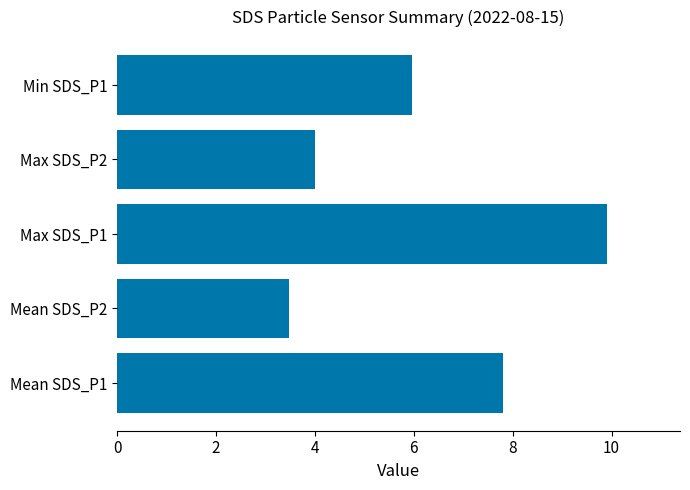

Reading bottom to top, transcribe all the data shown in this chart.

Mean SDS_P1=7.8	Mean SDS_P2=3.5	Max SDS_P1=9.9	Max SDS_P2=4.0	Min SDS_P1=6.0